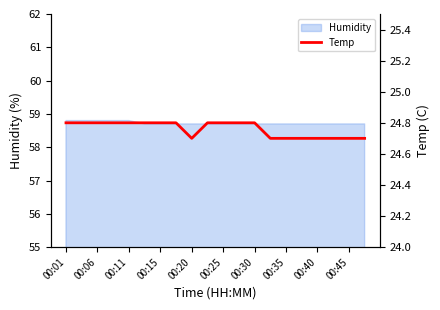

The chart shows a value of 42.0 at 15. True or false?

False